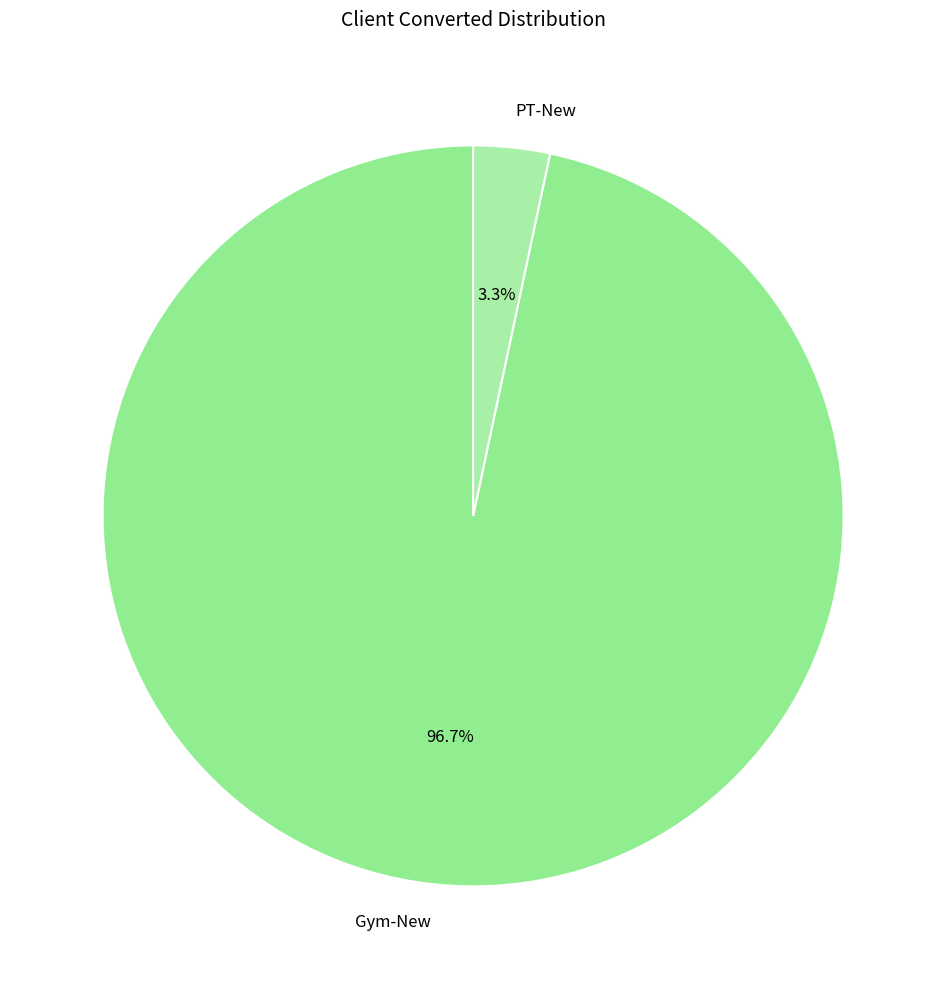

To the nearest percent, what is the average slice percentage?

50%